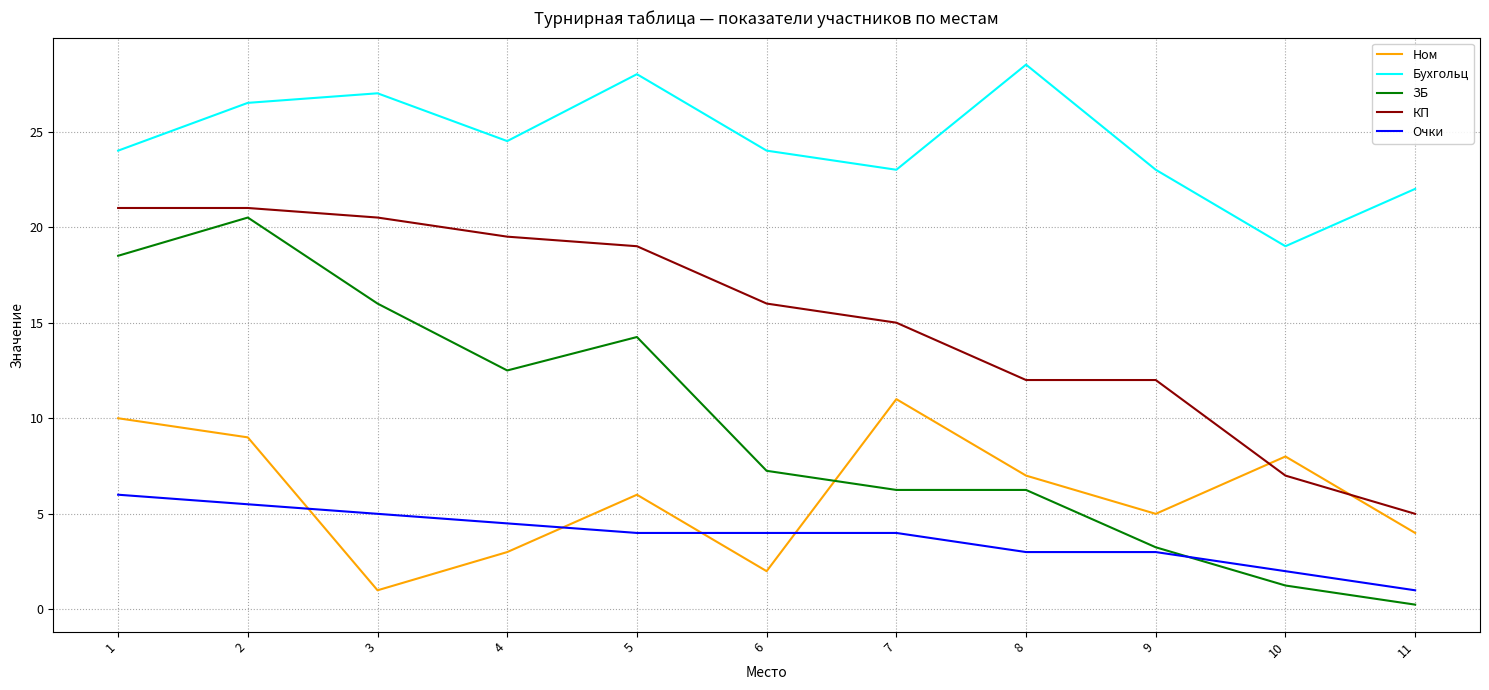

What is the difference between the second highest and minimum values in the Бухгольц series?

9.0